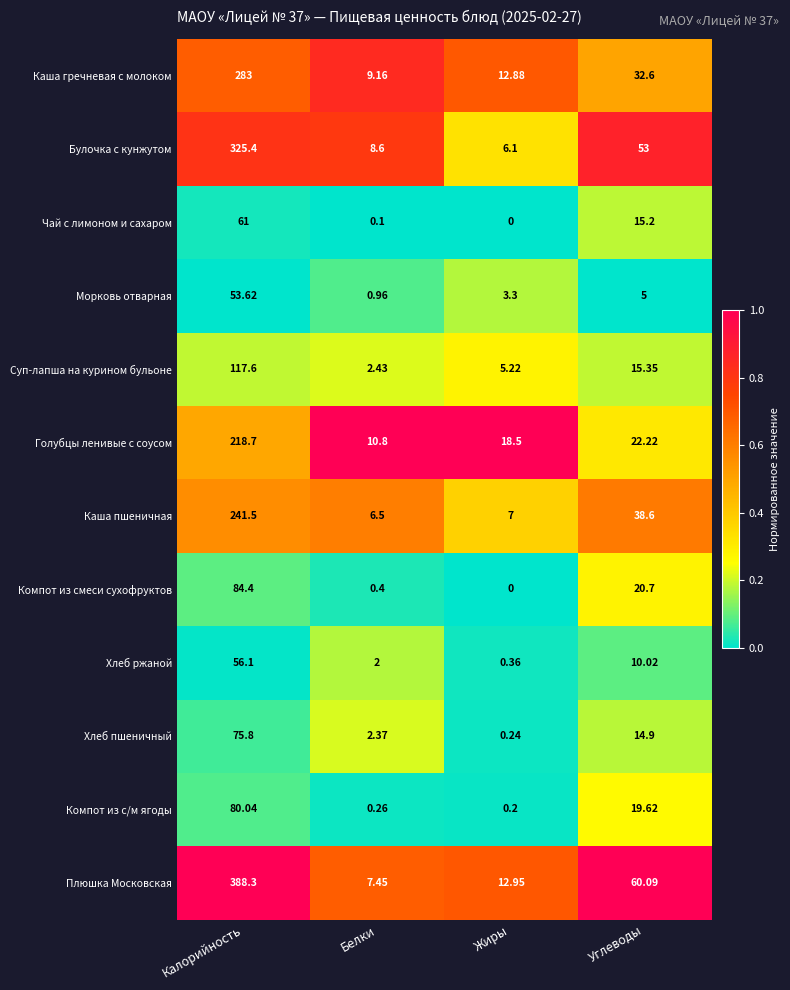

At which label is Суп-лапша на курином бульоне closest to 60?

Углеводы